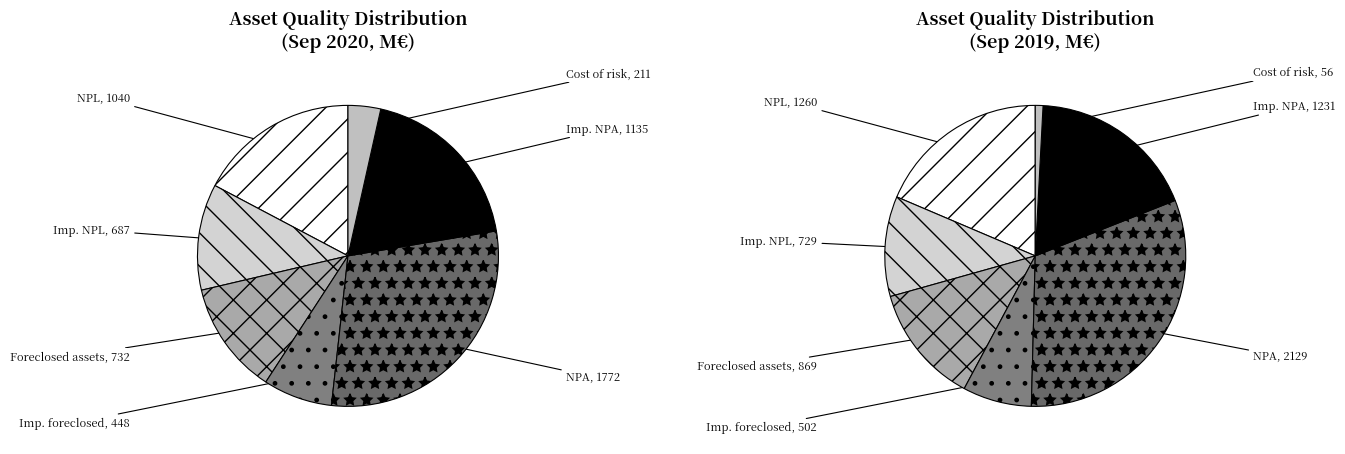

To the nearest percent, what is the difference between the largest and smallest slice percentages?

31%